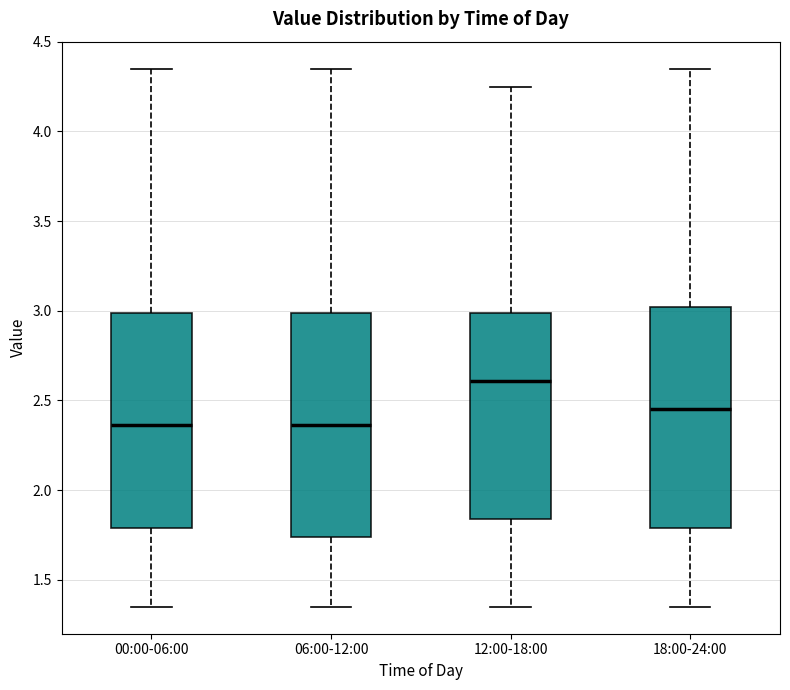

Reading left to right, transcribe this box plot: for each box, give where its median line is, the range the box spans, and where its two whiskers end, as read against the y-axis. The values are not printed on the chart, so give them approximately, as read against the axis.

00:00-06:00: median 2.35, box 1.80 to 3.00, whiskers 1.35 to 4.35
06:00-12:00: median 2.35, box 1.75 to 3.00, whiskers 1.35 to 4.35
12:00-18:00: median 2.60, box 1.85 to 3.00, whiskers 1.35 to 4.25
18:00-24:00: median 2.45, box 1.80 to 3.00, whiskers 1.35 to 4.35